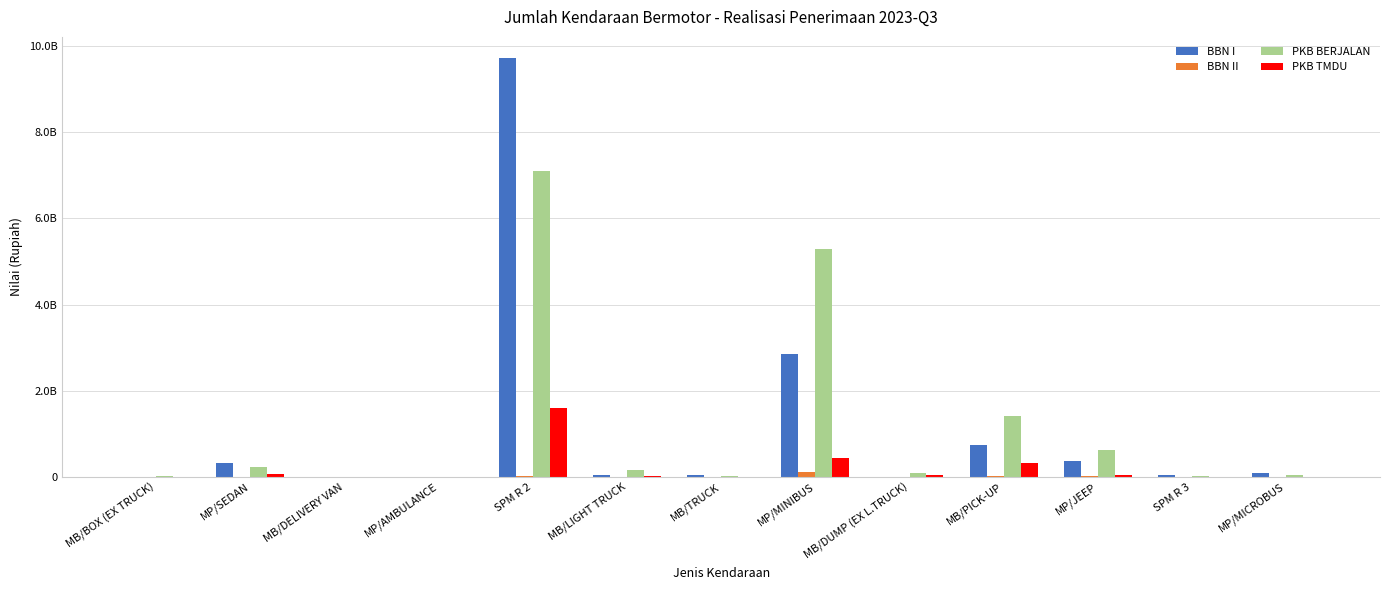

At which label does BBN II reach its peak?

MP/MINIBUS